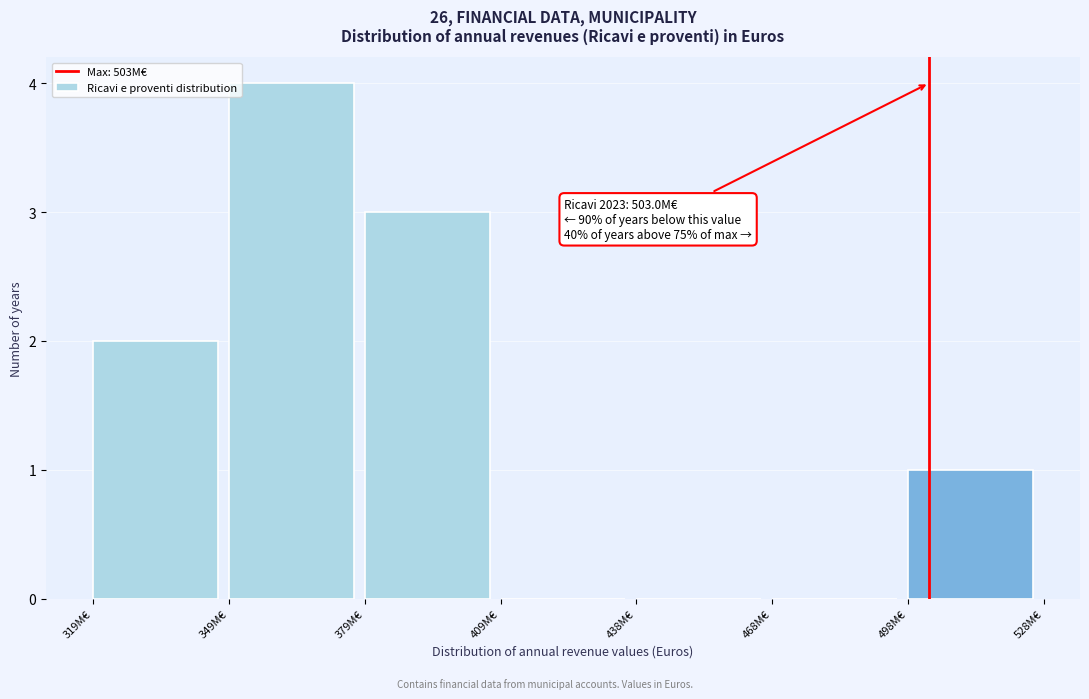

Reading left to right, extract all data points from this chart.

319M€=2	349M€=4	379M€=3	409M€=0	438M€=0	468M€=0	498M€=1